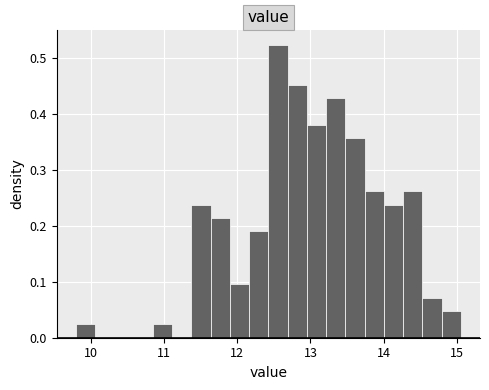

Around what value on the x-axis is the tallest bar? Give the approximate position of its centre, as read against the axis.

12.6